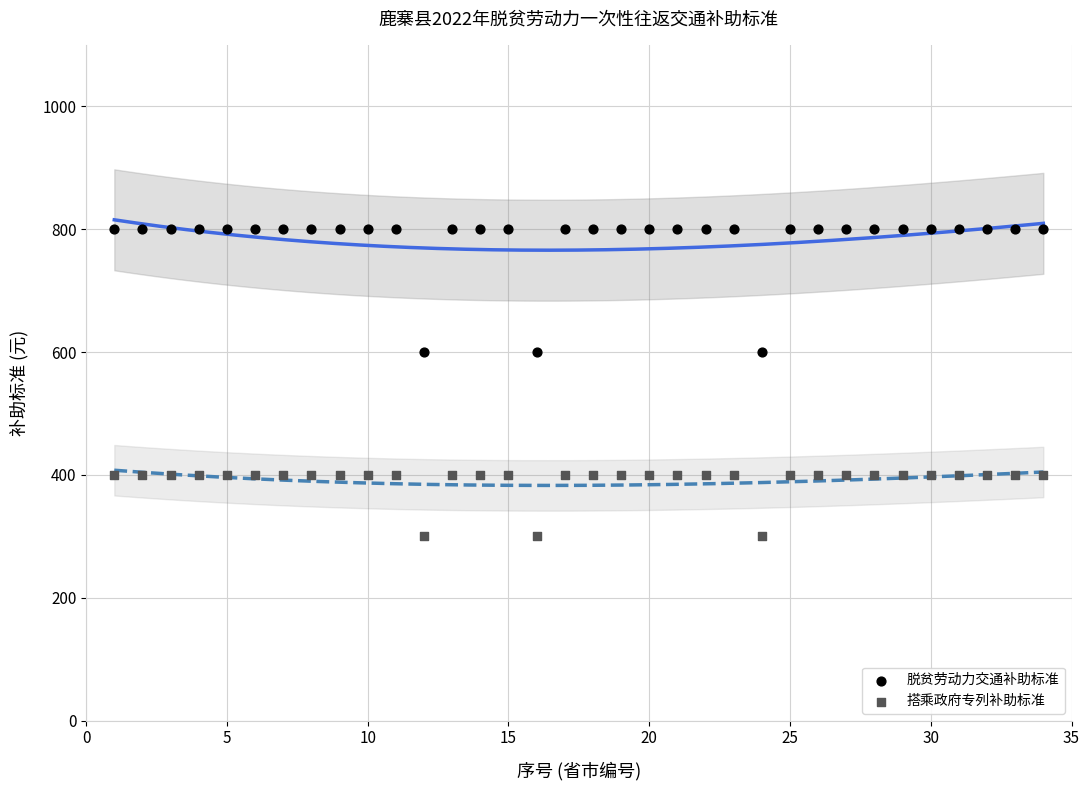

Which series has the largest Y range (max minus min)?

脱贫劳动力交通补助标准